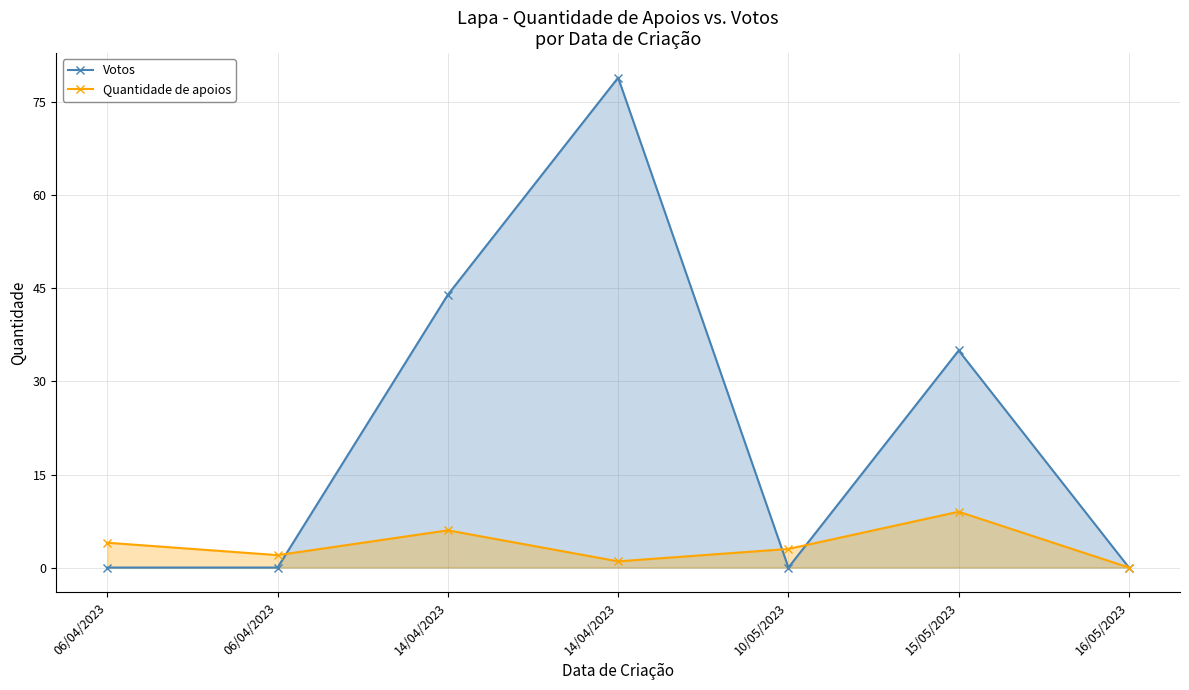

Reading left to right, transcribe all the data shown in this chart.

Votos: 06/04/2023=0	06/04/2023=0	14/04/2023=44	14/04/2023=79	10/05/2023=0	15/05/2023=35	16/05/2023=0
Quantidade de apoios: 06/04/2023=4	06/04/2023=2	14/04/2023=6	14/04/2023=1	10/05/2023=3	15/05/2023=9	16/05/2023=0